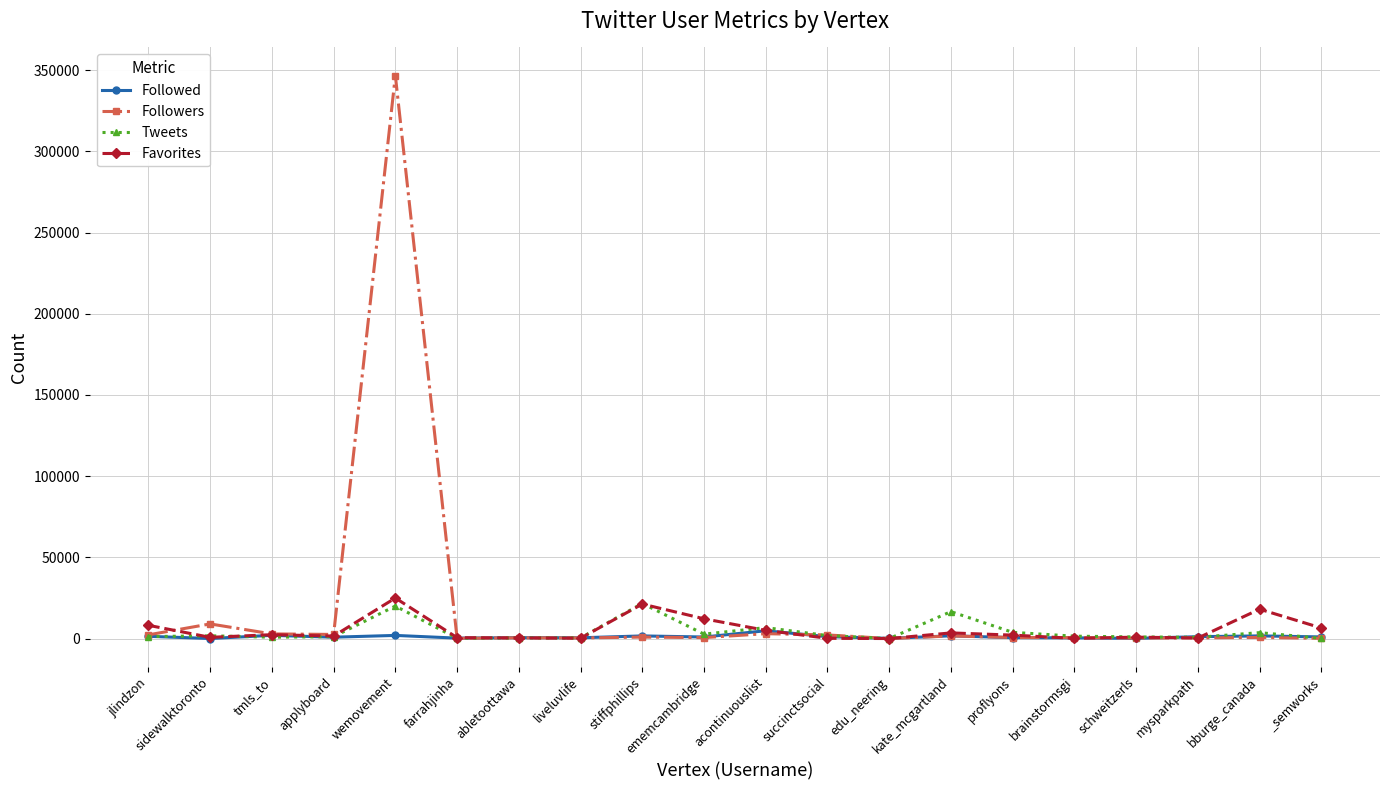

True or false: Followers has more than 1 interior local peaks.

True